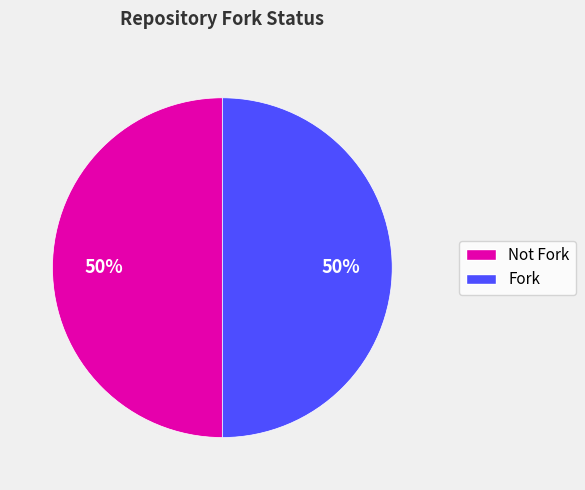

To the nearest percent, what is the average slice percentage?

50%